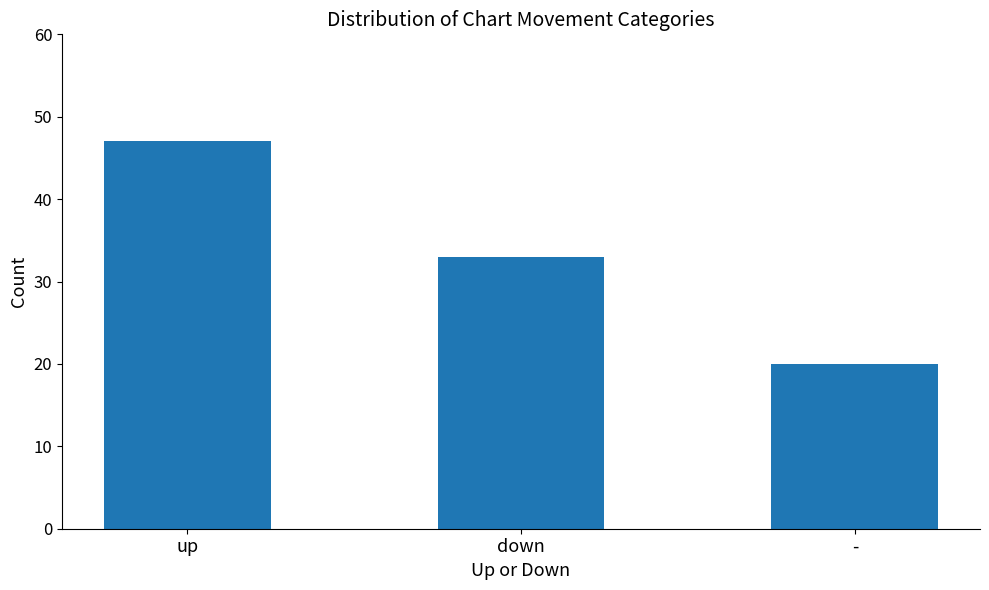

Which category has the highest value across all series?

up